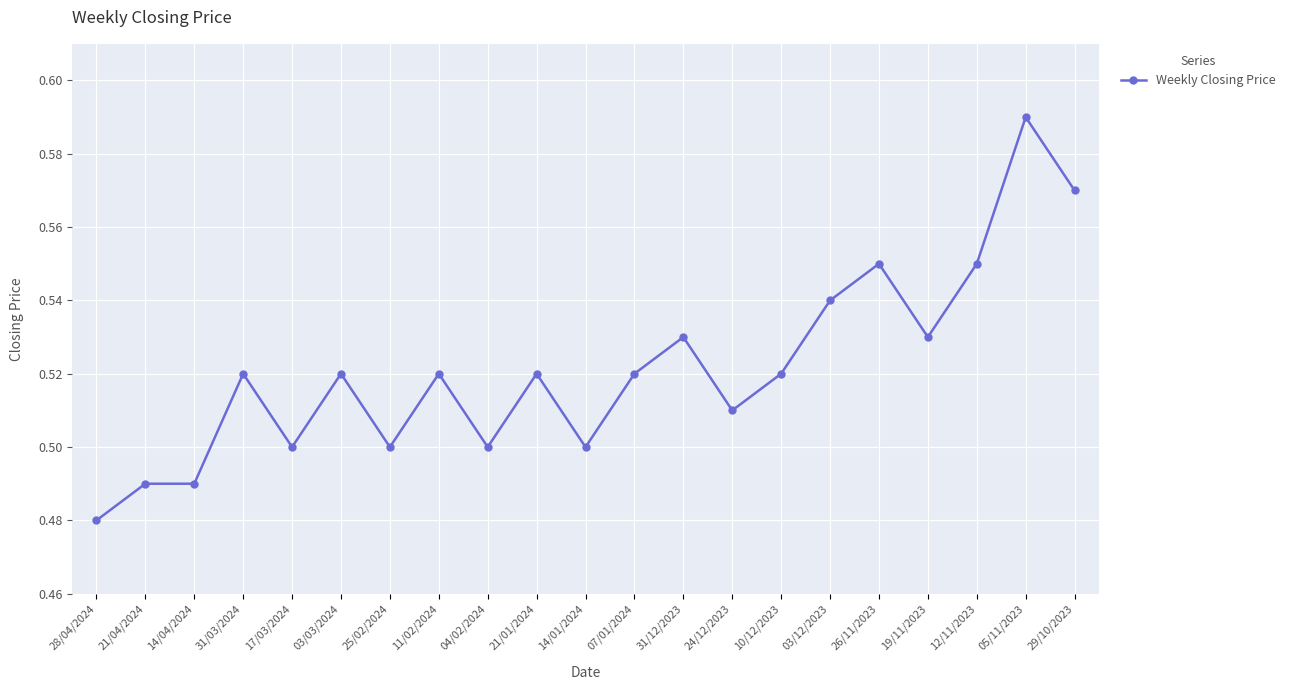

What is the difference between the maximum and minimum values?

0.1